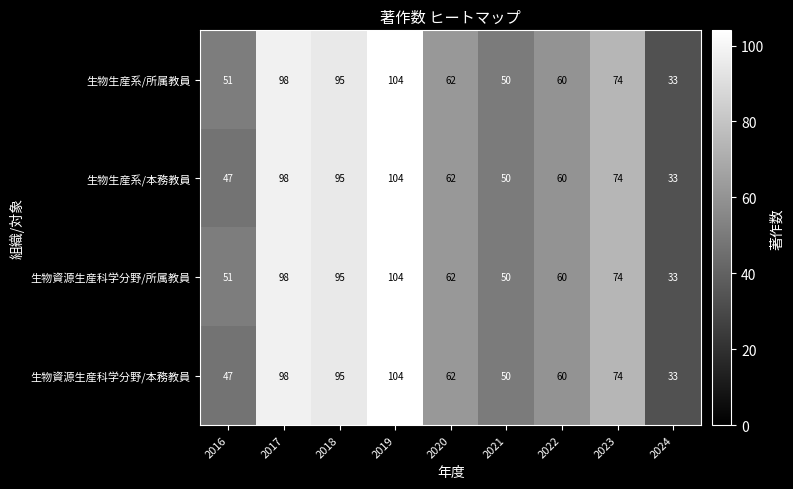

Rank the categories by 生物資源生産科学分野/所属教員 value from highest to lowest.

2019, 2017, 2018, 2023, 2020, 2022, 2016, 2021, 2024